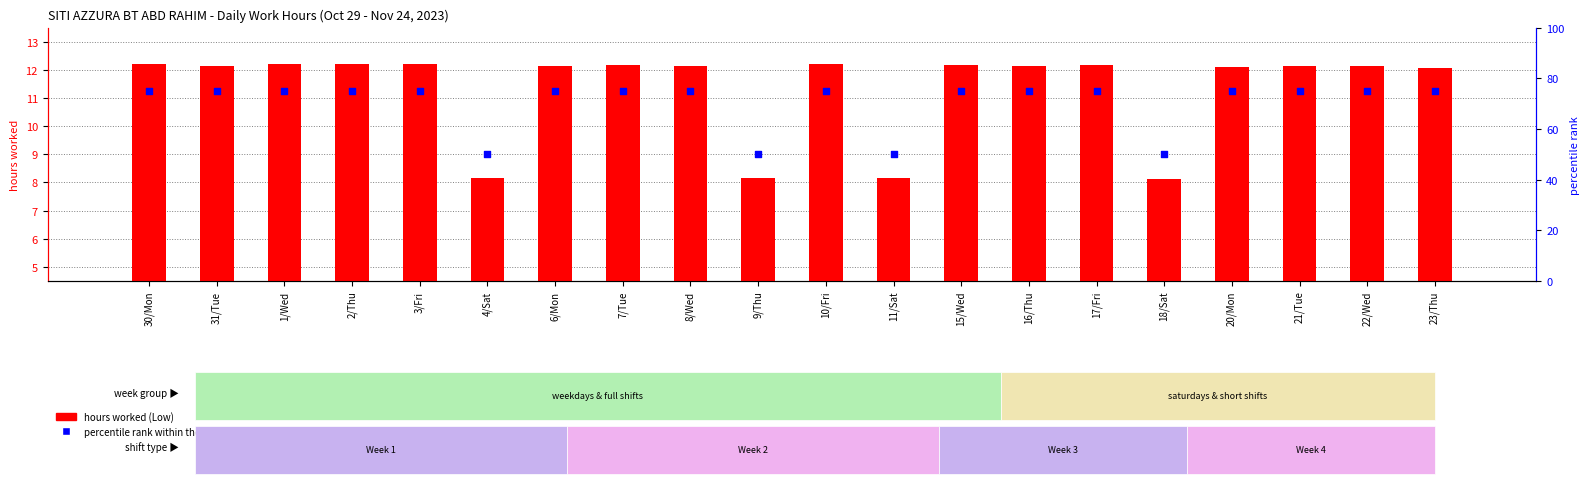

What are all the series names shown in the legend?

hours worked, percentile rank within the sample